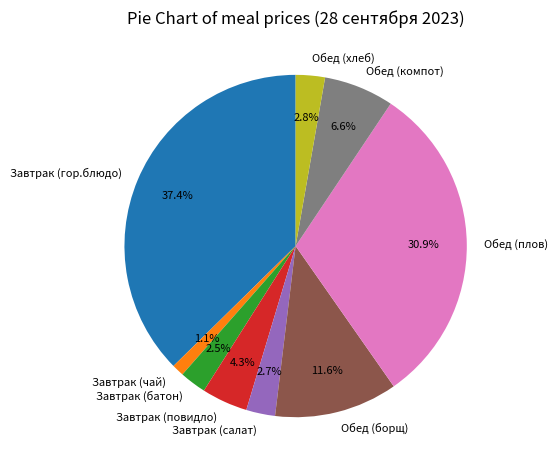

Which category has the smallest portion of the pie?

Завтрак (чай)